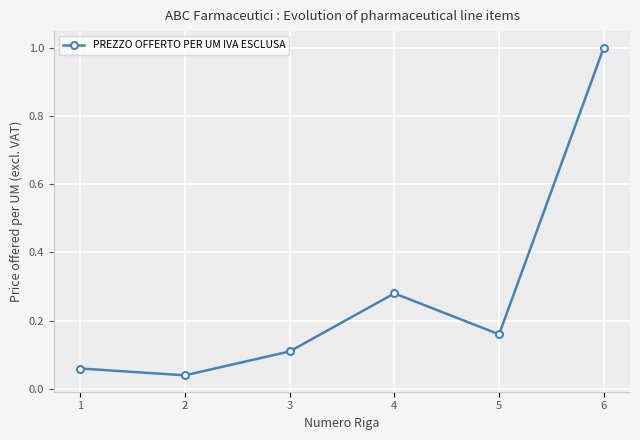

The value at 3 is 0.1. True or false?

True